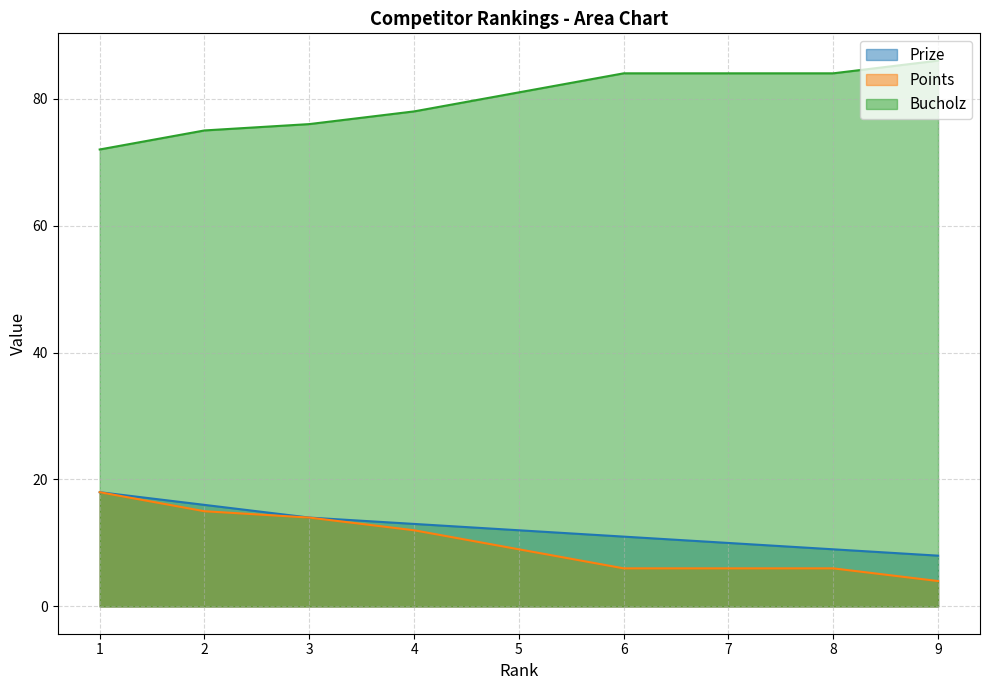

Is it true that Bucholz equals 49 at 8?

False